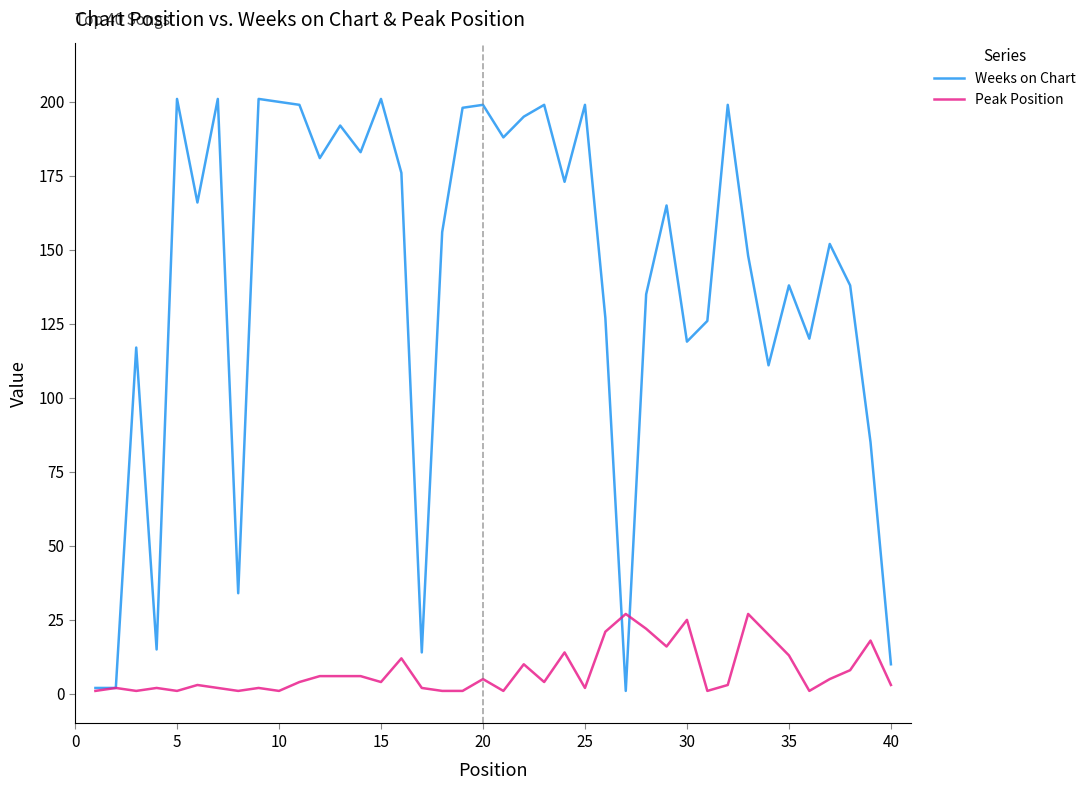

Which series has the largest range (max minus min)?

Weeks on Chart